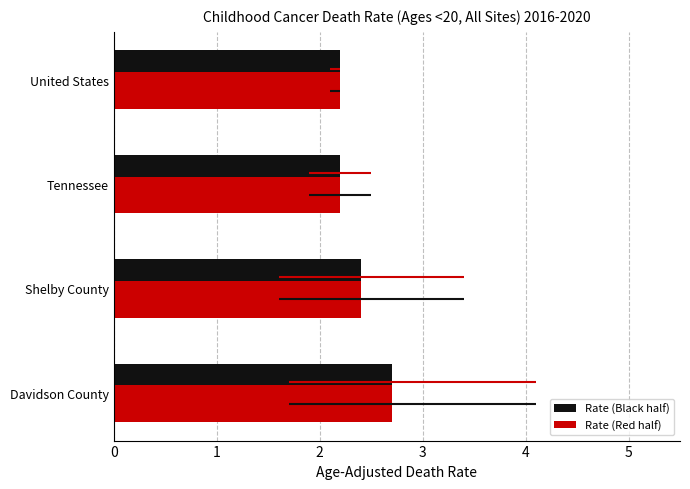

At which label is Upper CI closest to 3?

Shelby County